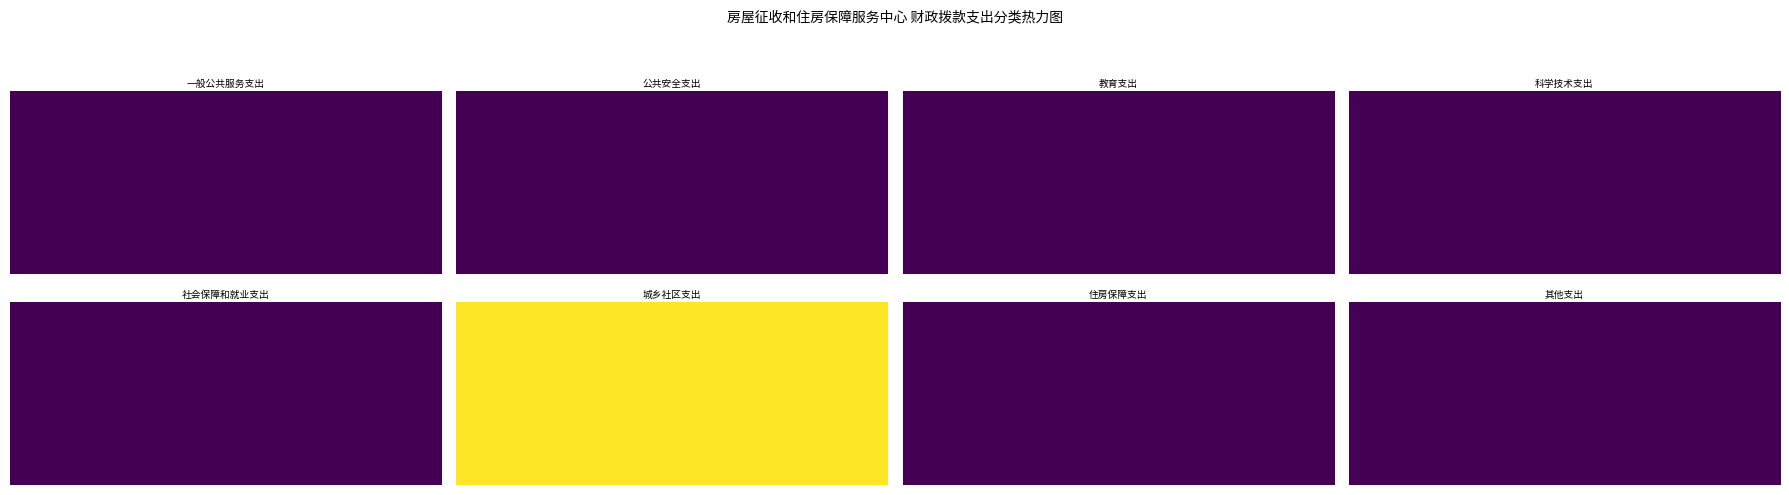

Rank the series by their maximum value, from highest to lowest.

城乡社区支出, 一般公共服务支出, 公共安全支出, 教育支出, 科学技术支出, 社会保障和就业支出, 住房保障支出, 其他支出